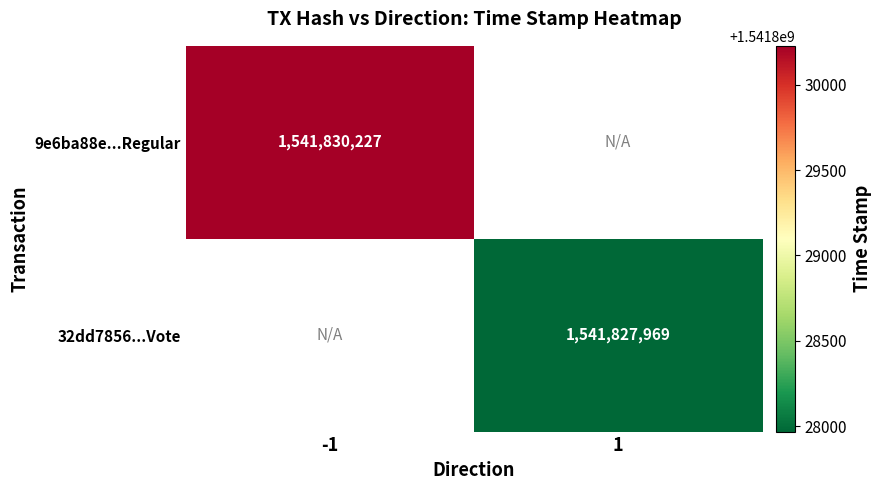

Is it true that 9e6ba88e...Regular equals 1541830227 at -1?

True